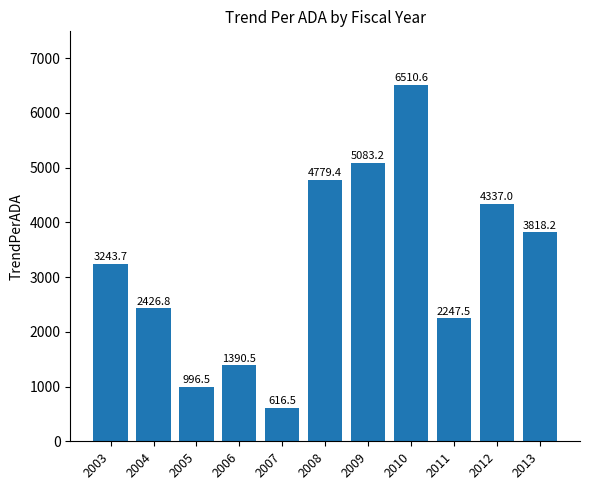

Are the bars horizontal?

No